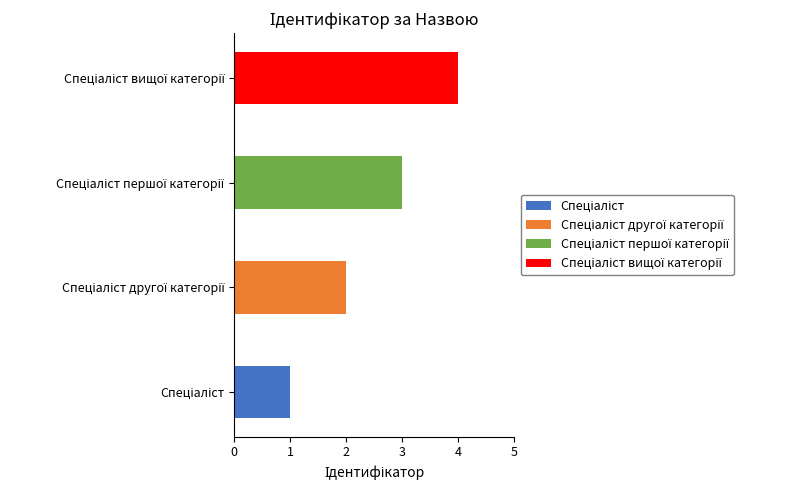

Reading left to right, extract all data points from this chart.

1	2	3	4